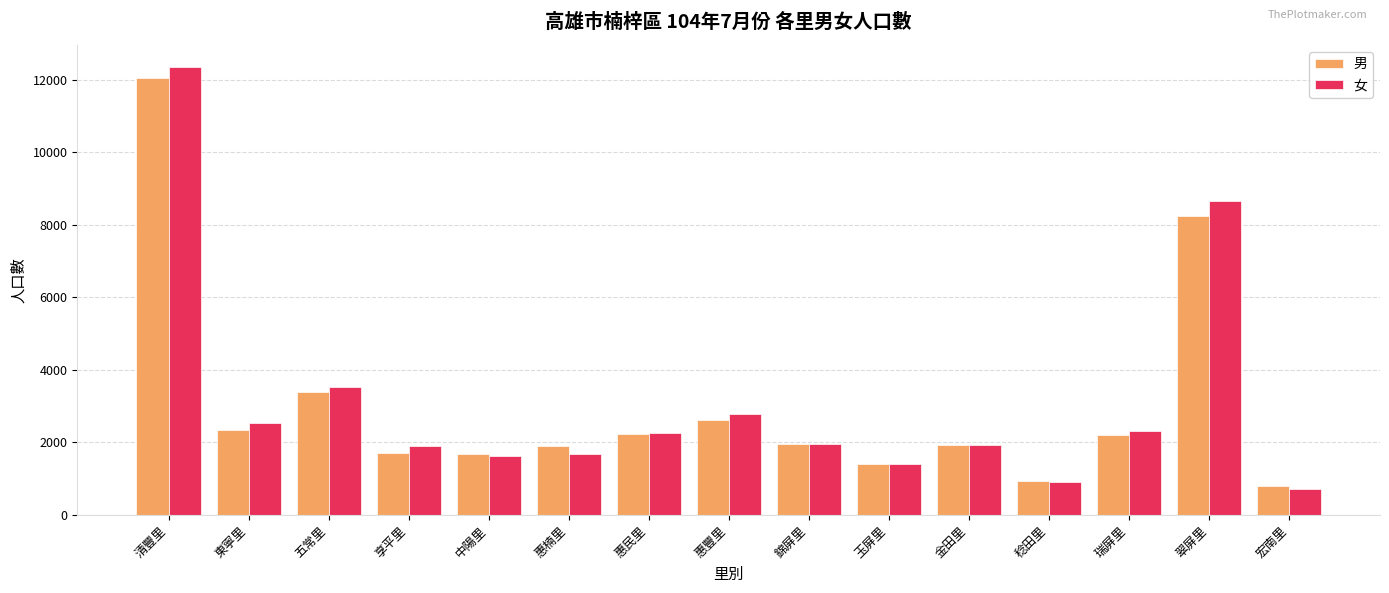

How many data points does each series have?

15